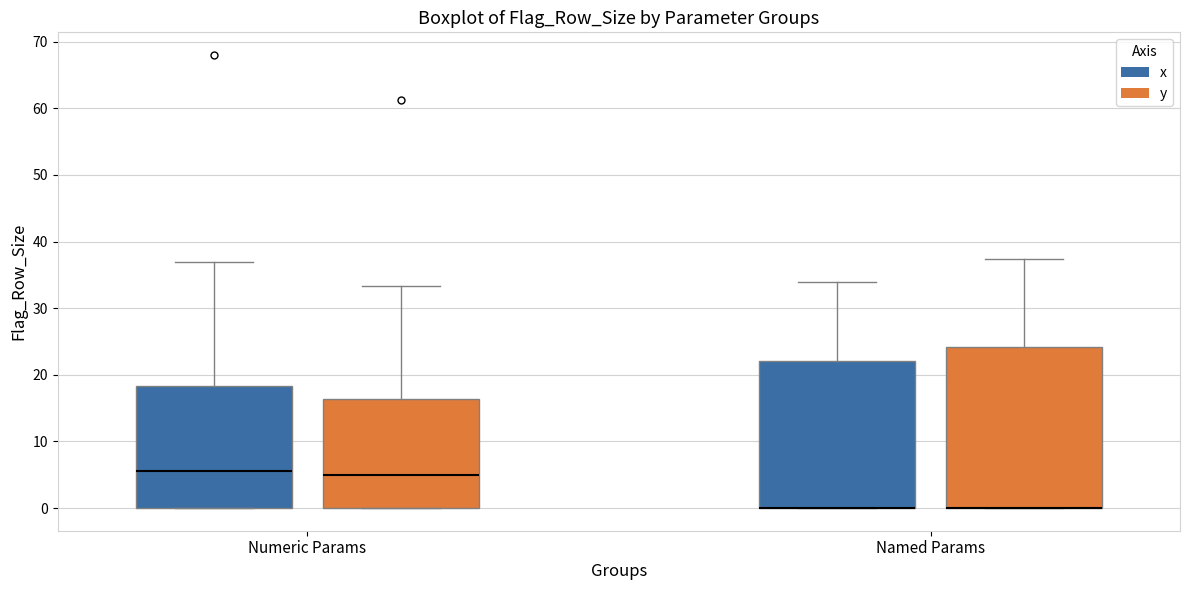

Comparing the boxes themselves (not the whiskers), which one is the tallest?

Named Params (y)